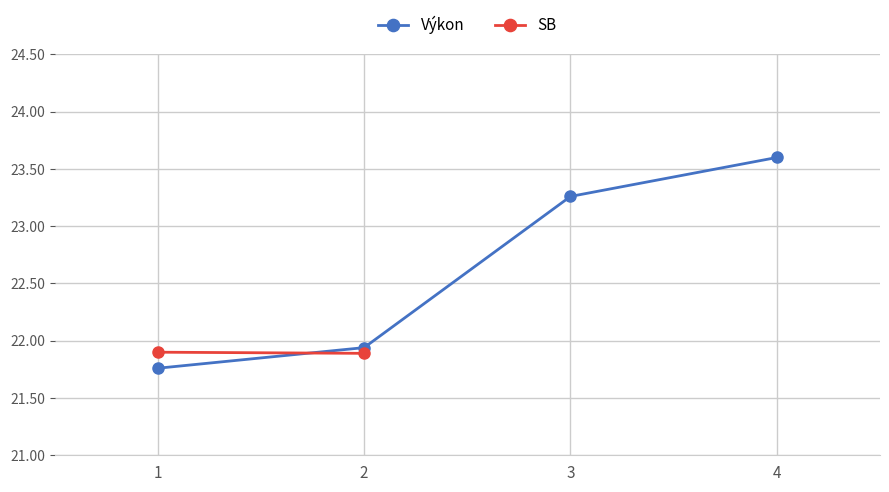

After their last crossing, which series has the higher values: SB or Výkon?

Výkon